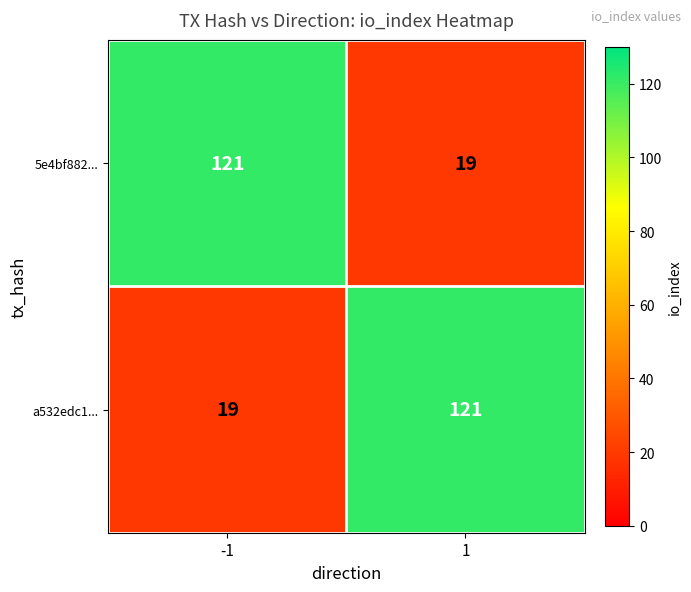

What is the maximum value shown in the chart?

121